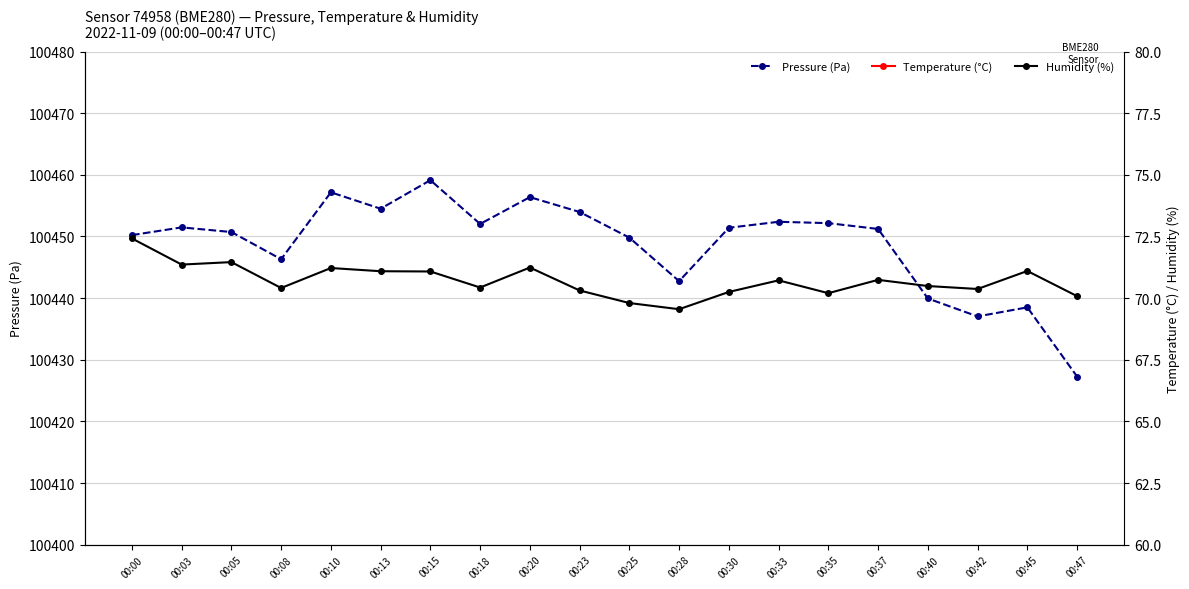

What is the difference between the maximum and minimum values in the Pressure (Pa) series?

31.9